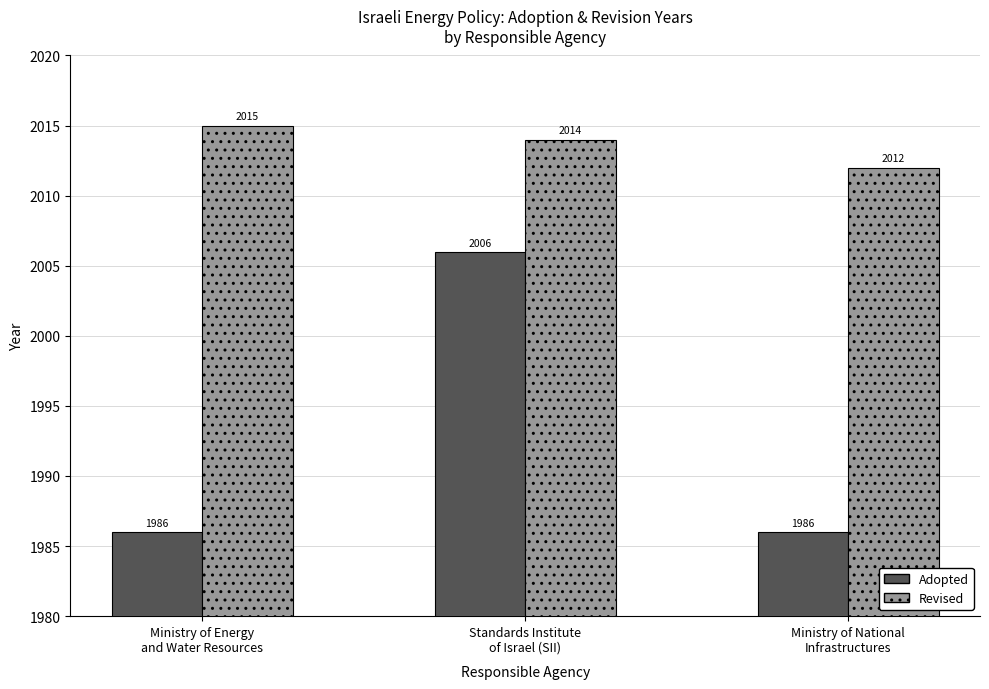

Which series has the largest range (max minus min)?

Adopted